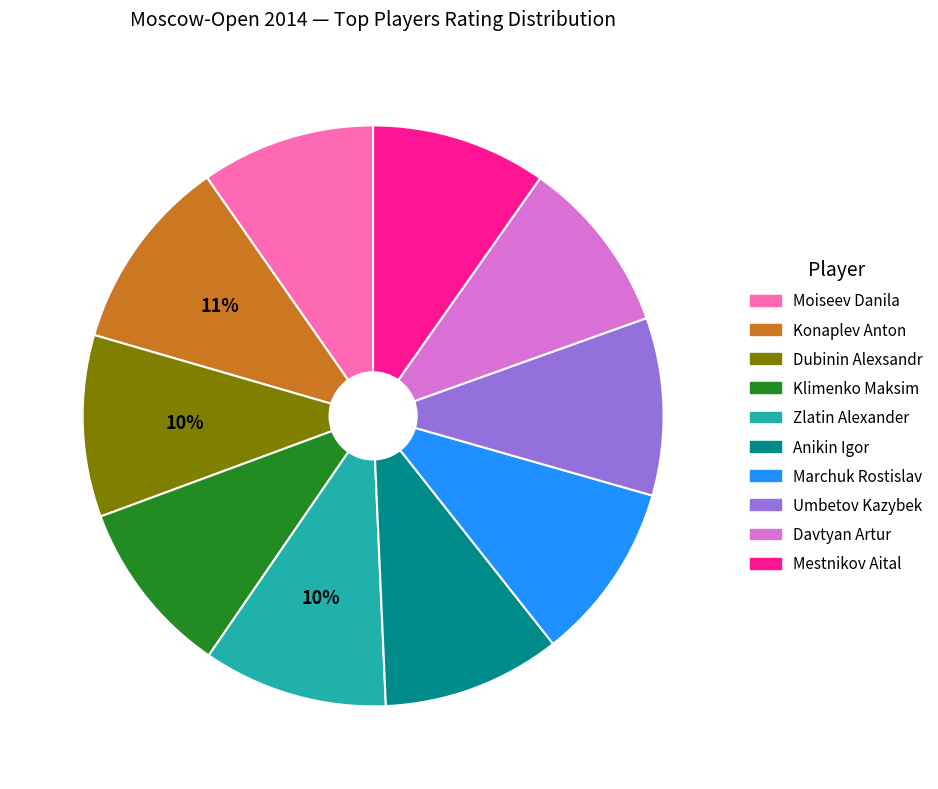

Is the sum of Anikin Igor and Umbetov Kazybek greater than half?

No